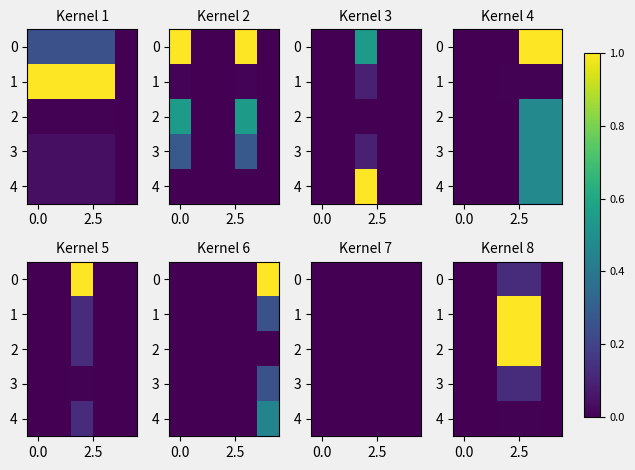

What is the difference between the maximum and minimum values in the row_3 series?

0.1